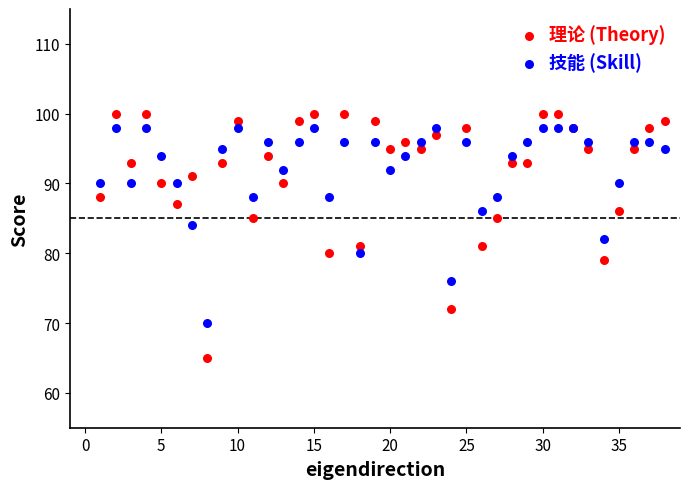

Which series contains the lowest Y value?

理论 (Theory)